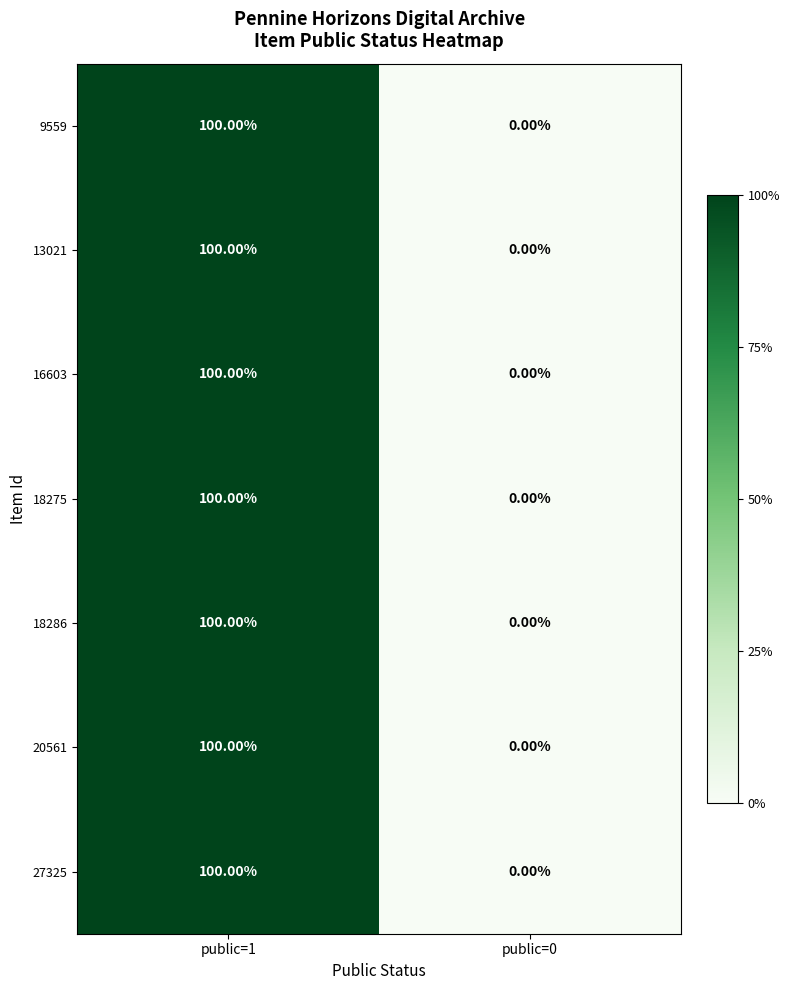

What is the total value across all series at public=1?

700